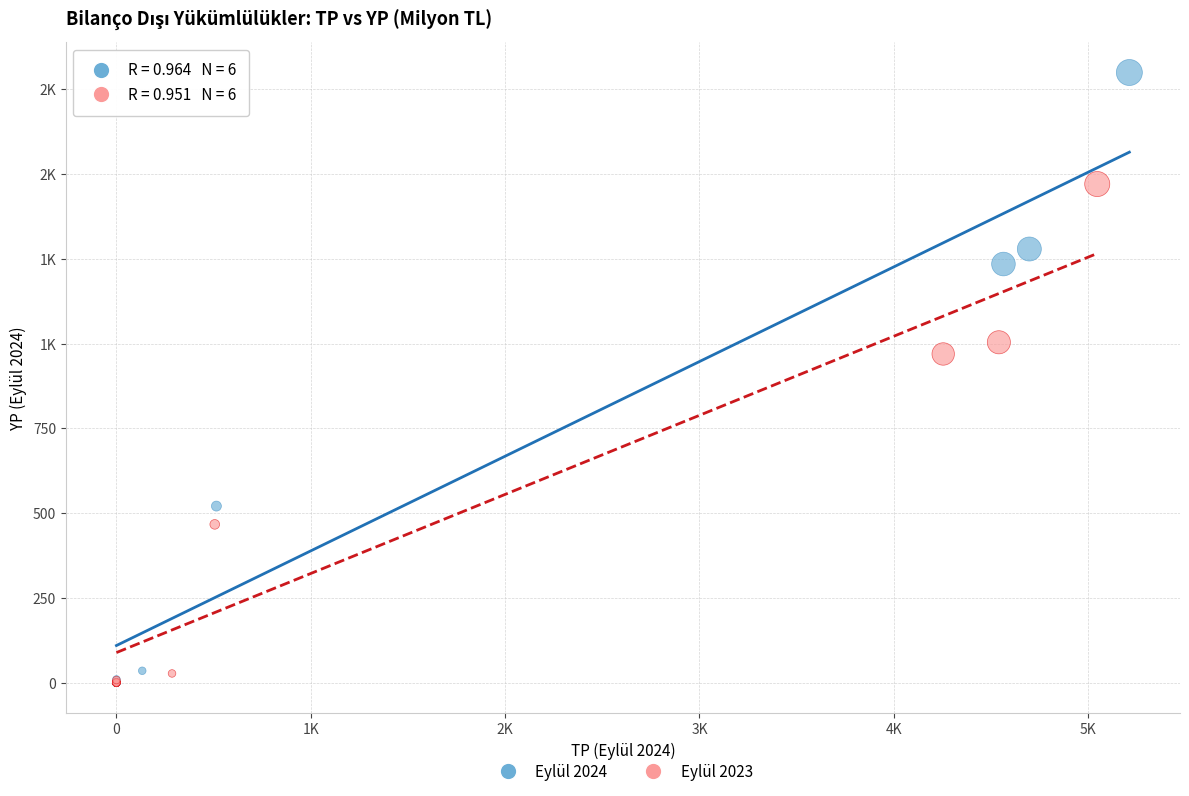

What are all the series names shown in the legend?

Eylül 2024, Eylül 2023